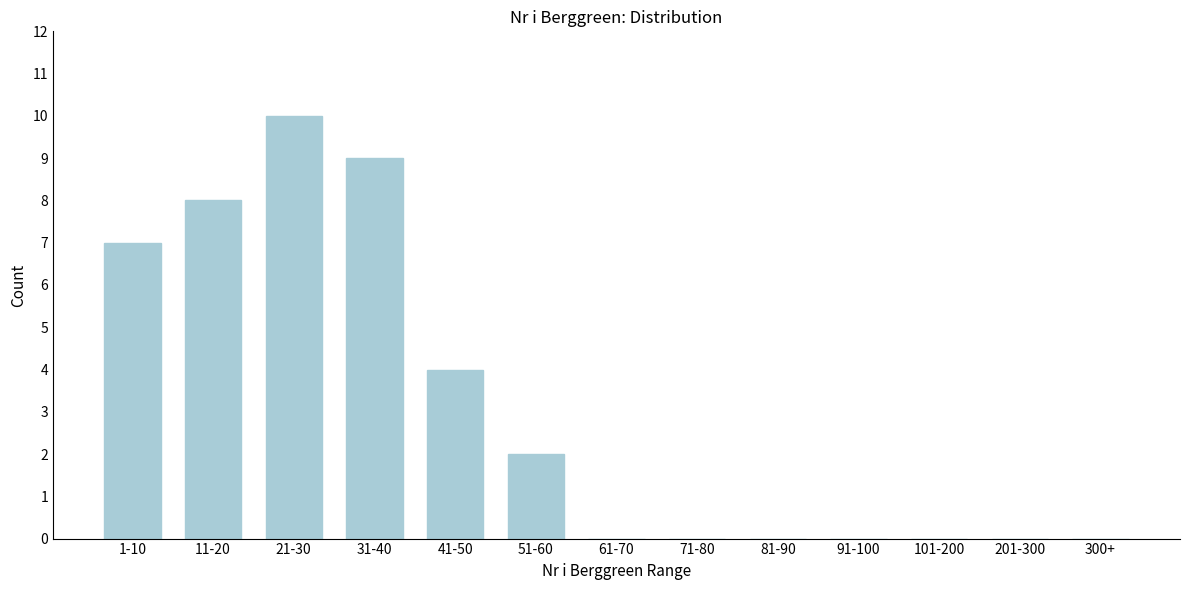

Reading left to right, transcribe all the data shown in this chart.

1-10=7	11-20=8	21-30=10	31-40=9	41-50=4	51-60=2	61-70=0	71-80=0	81-90=0	91-100=0	101-200=0	201-300=0	300+=0